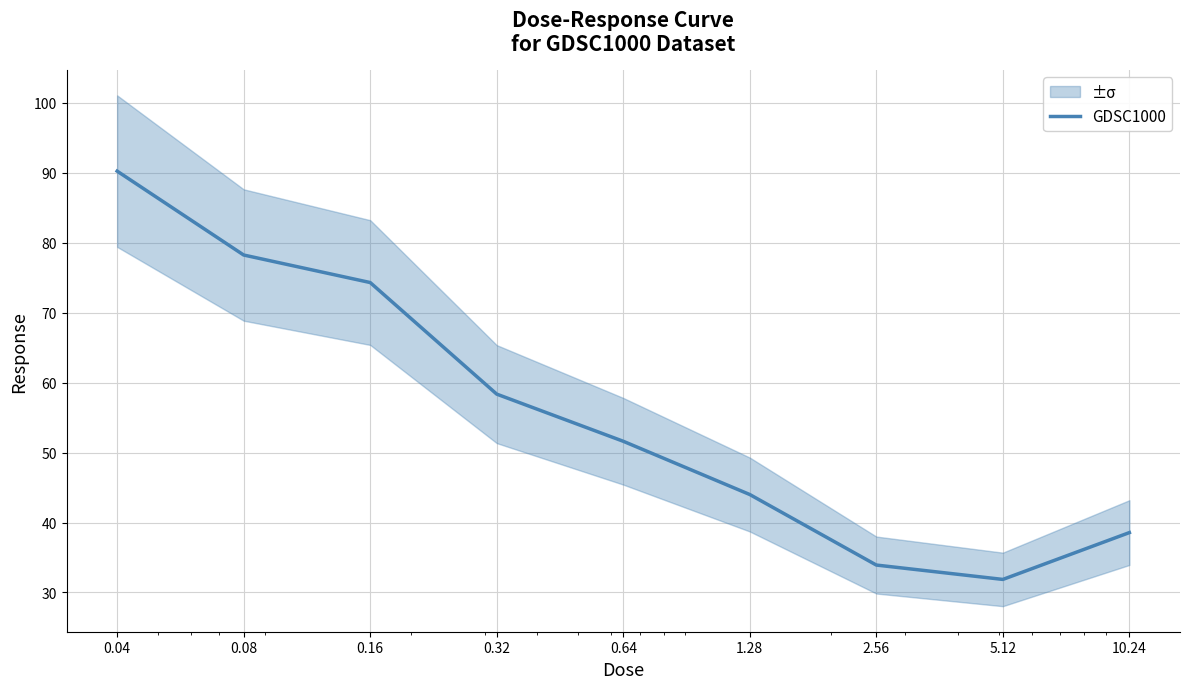

List the labels in order of value, largest first.

0.04, 0.08, 0.16, 0.32, 0.64, 1.28, 10.24, 2.56, 5.12